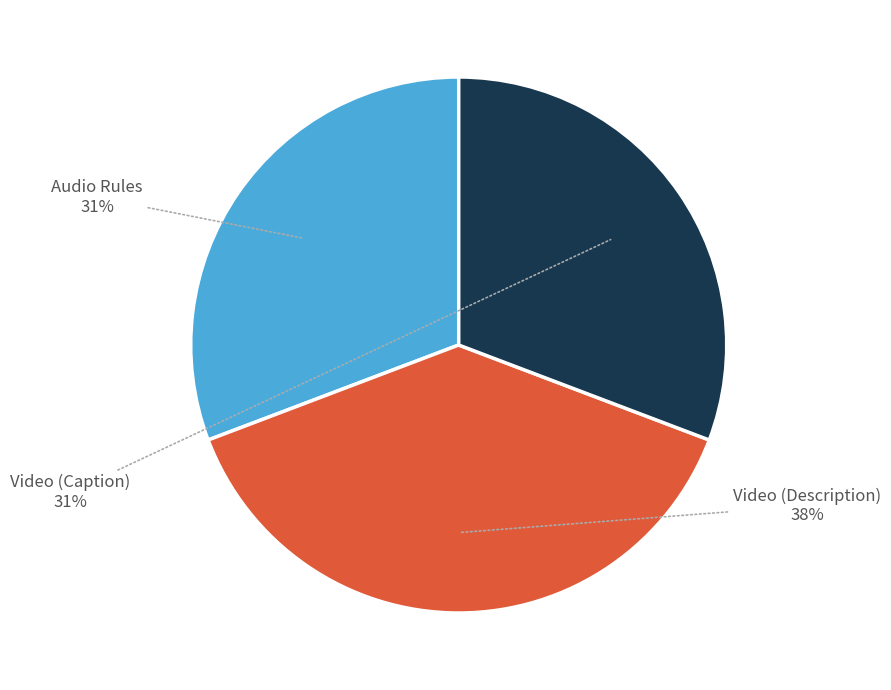

Count the number of slices in the pie.

3